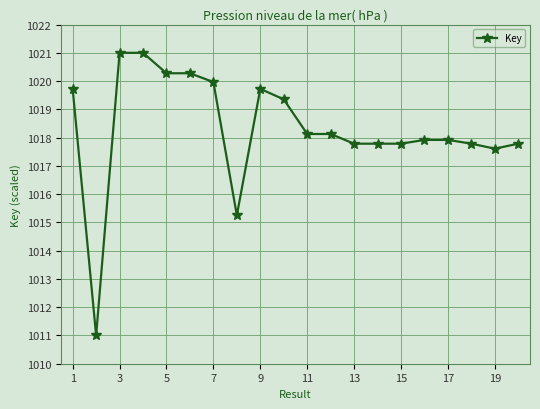

Reading right to left, transcribe all the data shown in this chart.

1017.8	1017.6	1017.8	1017.9	1017.9	1017.8	1017.8	1017.8	1018.1	1018.1	1019.4	1019.7	1015.2	1020.0	1020.3	1020.3	1021.0	1021.0	1011.0	1019.7